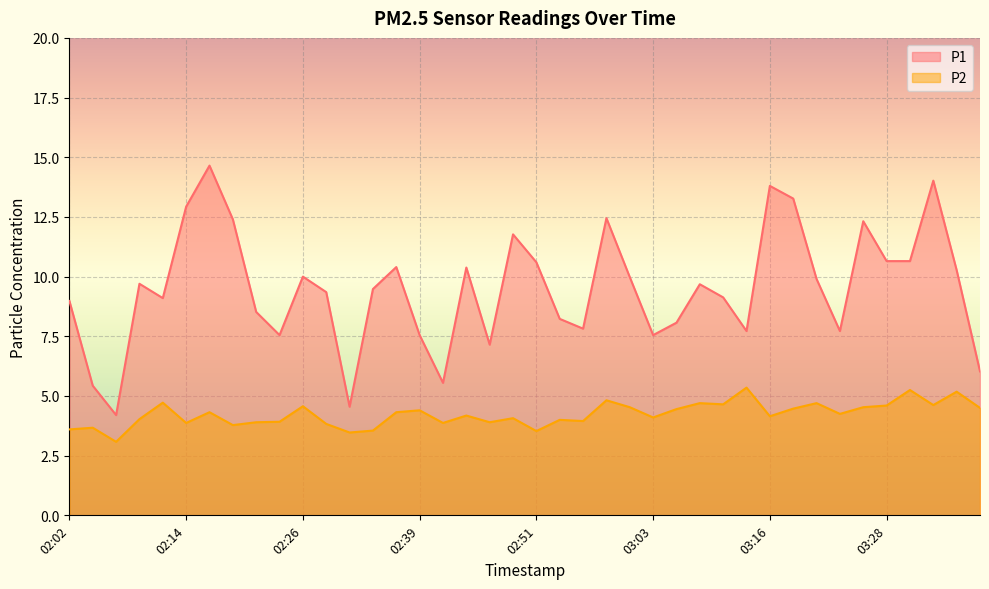

What is the total value across all series at 02:36?

14.7